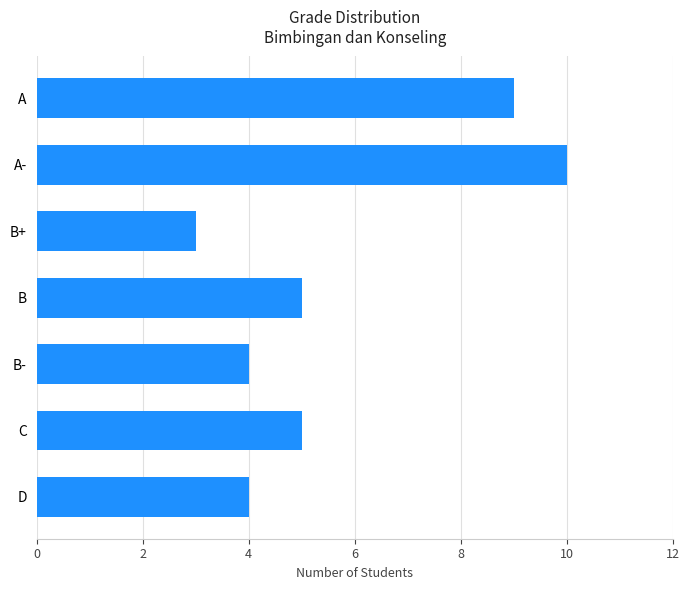

What is the approximate value at A?

9